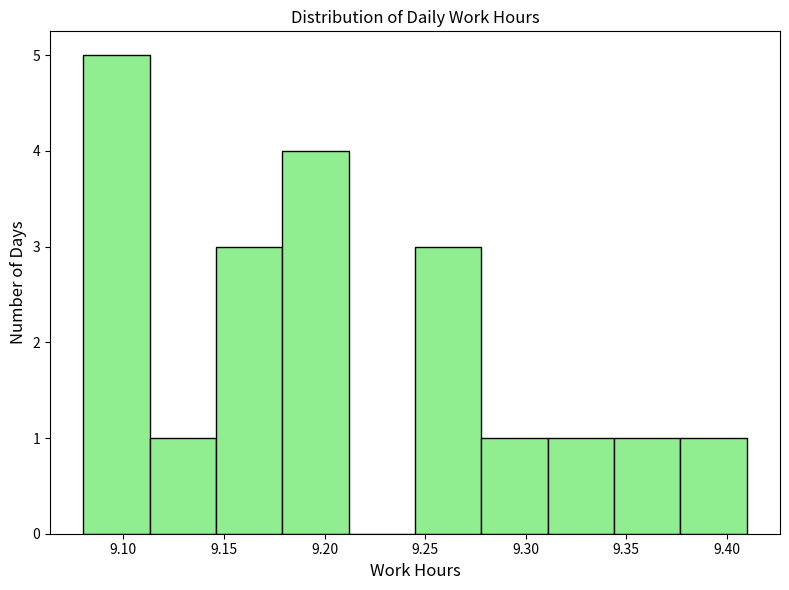

Reading left to right, transcribe this chart: for each bar, give the range it covers on the x-axis and its height. Neither the bar edges nor the heights are printed on the chart, so give them approximately, as read against the axes.

9.080 to 9.113: 5
9.113 to 9.146: 1
9.146 to 9.179: 3
9.179 to 9.212: 4
9.212 to 9.245: 0
9.245 to 9.278: 3
9.278 to 9.311: 1
9.311 to 9.344: 1
9.344 to 9.377: 1
9.377 to 9.410: 1